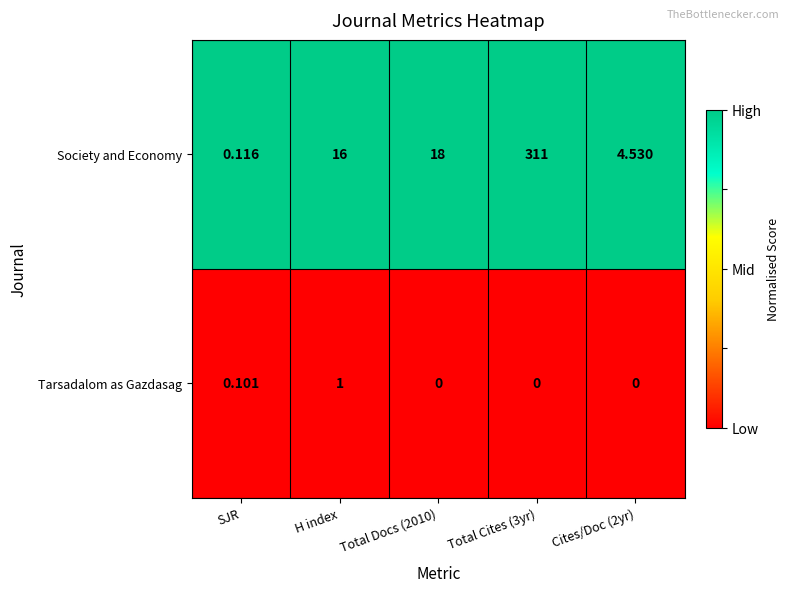

Rank the series by their maximum value, from highest to lowest.

Society and Economy, Tarsadalom as Gazdasag